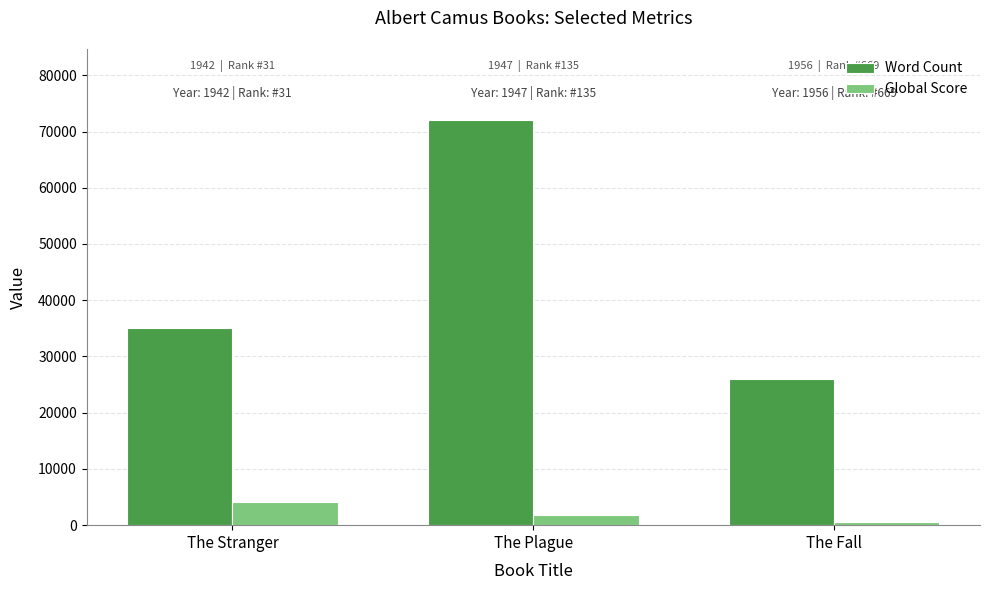

At The Stranger, list the series in order from smallest to largest.

Global Score, Word Count